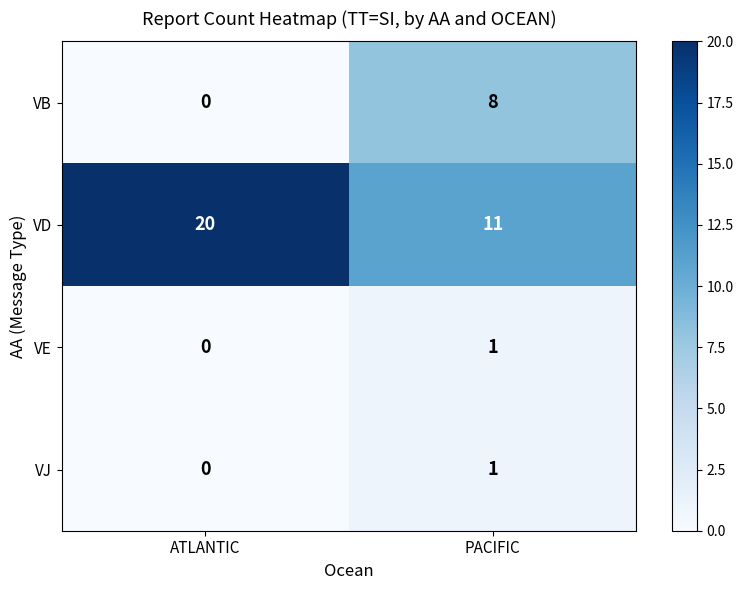

At how many categories does at least one series exceed 2?

2